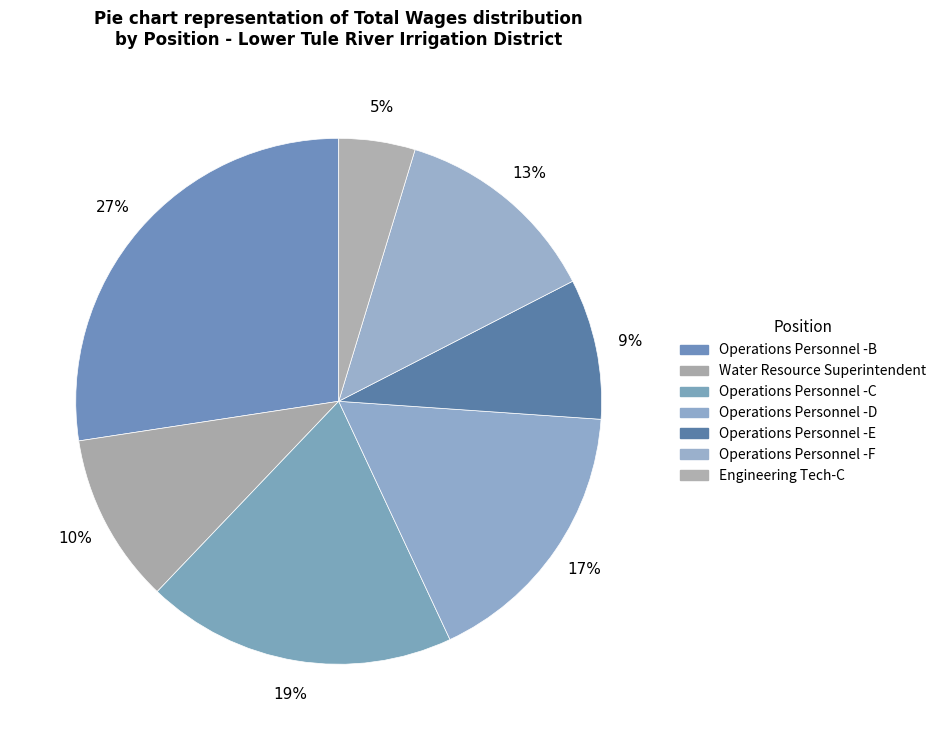

Count the number of slices in the pie.

7